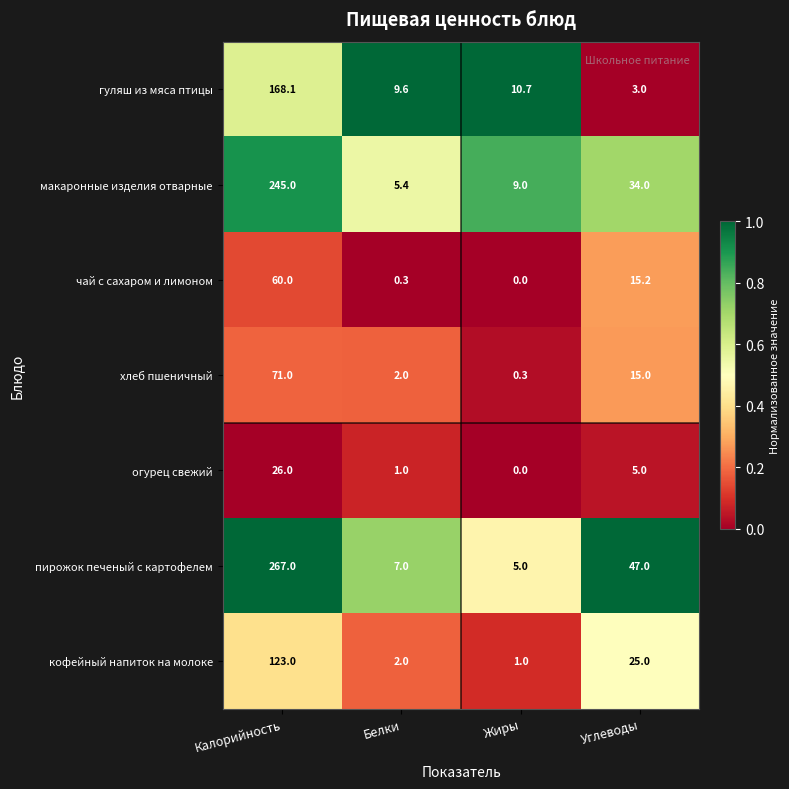

Which series has the largest total across all categories?

пирожок печеный с картофелем